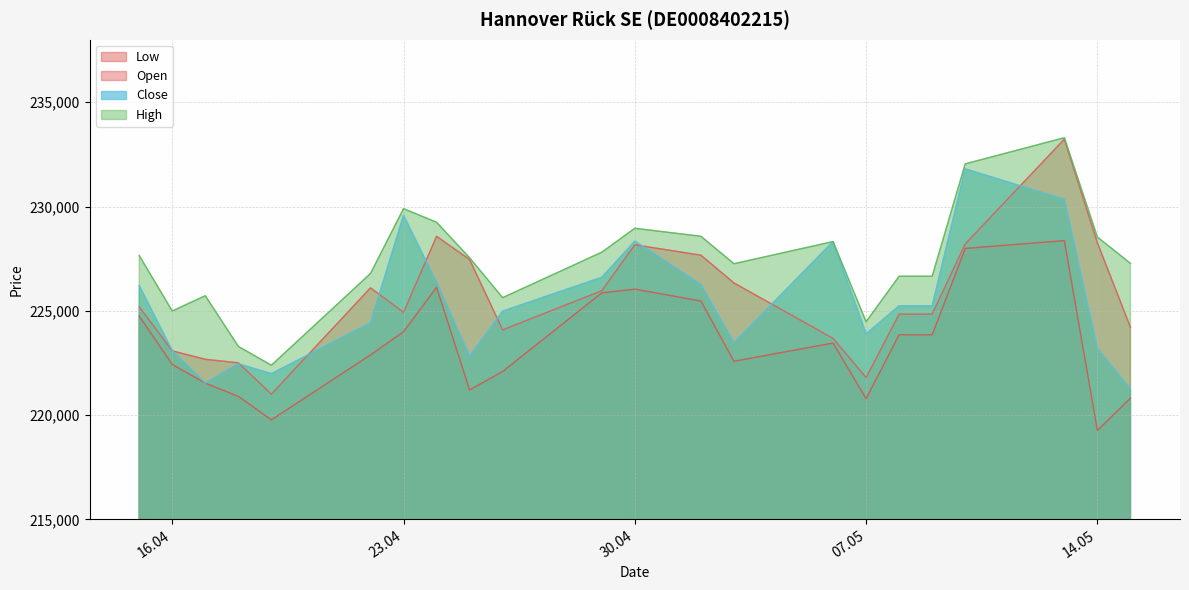

Which series has the largest total across all categories?

High